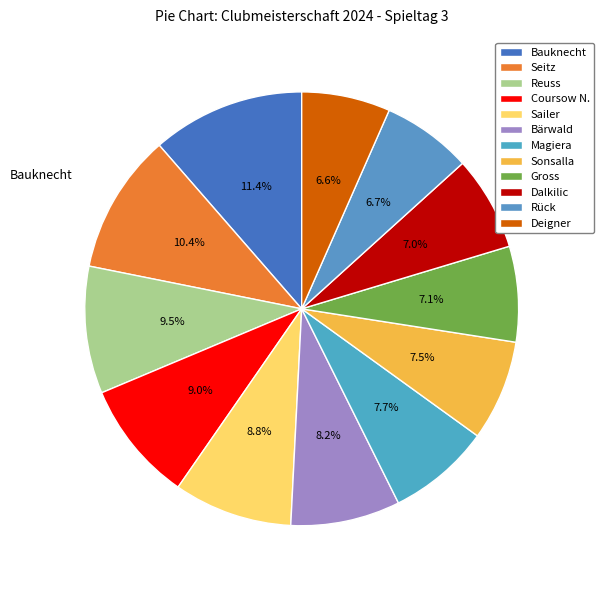

What is the smallest slice in the pie chart?

Deigner